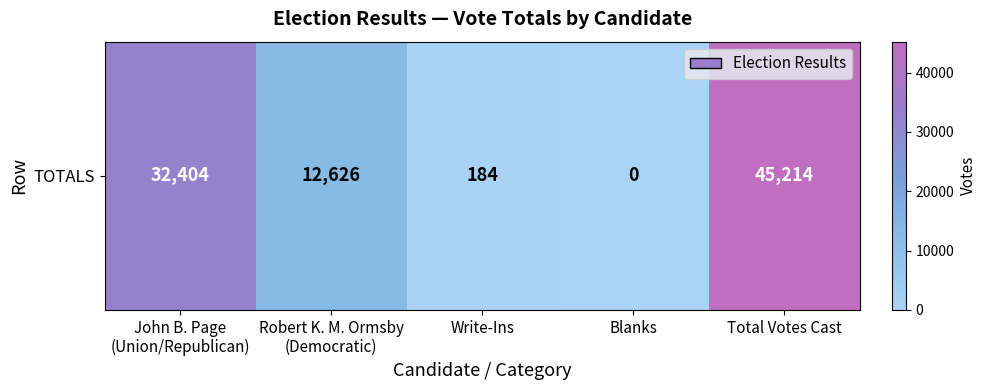

What is the greatest value displayed?

45214